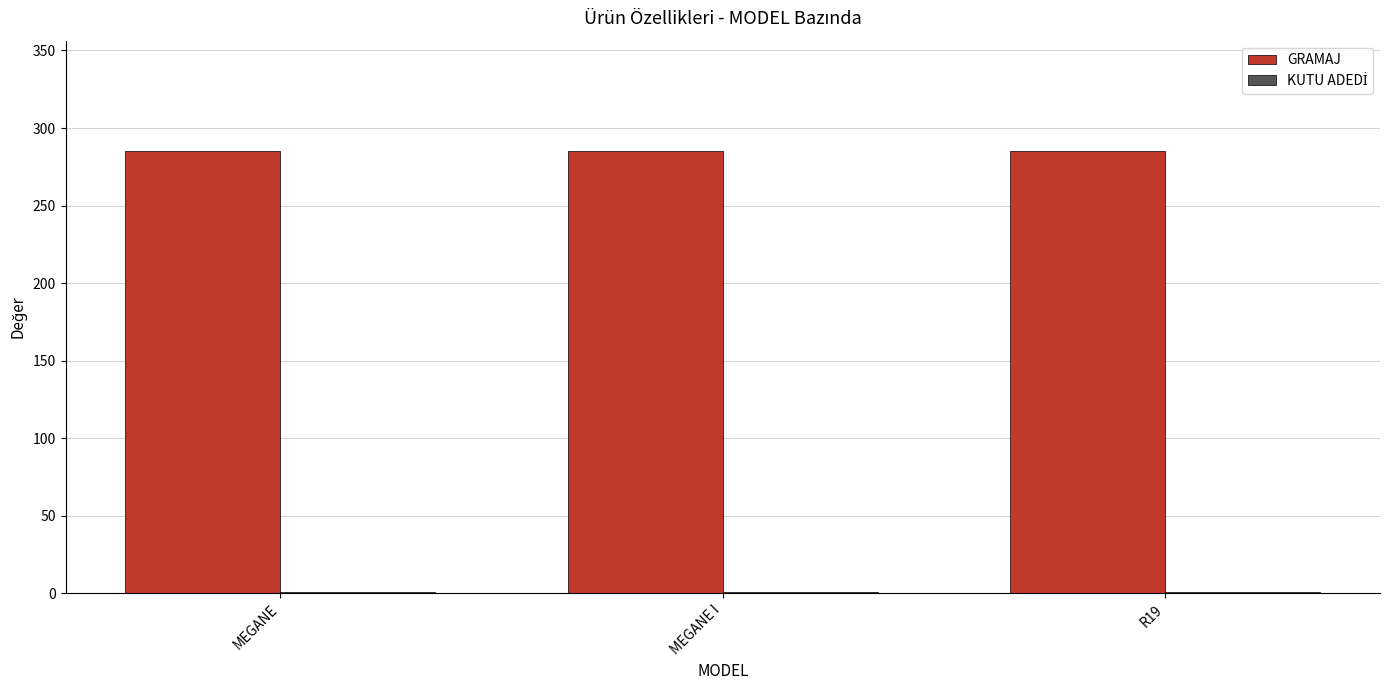

Which series has the largest total across all categories?

GRAMAJ